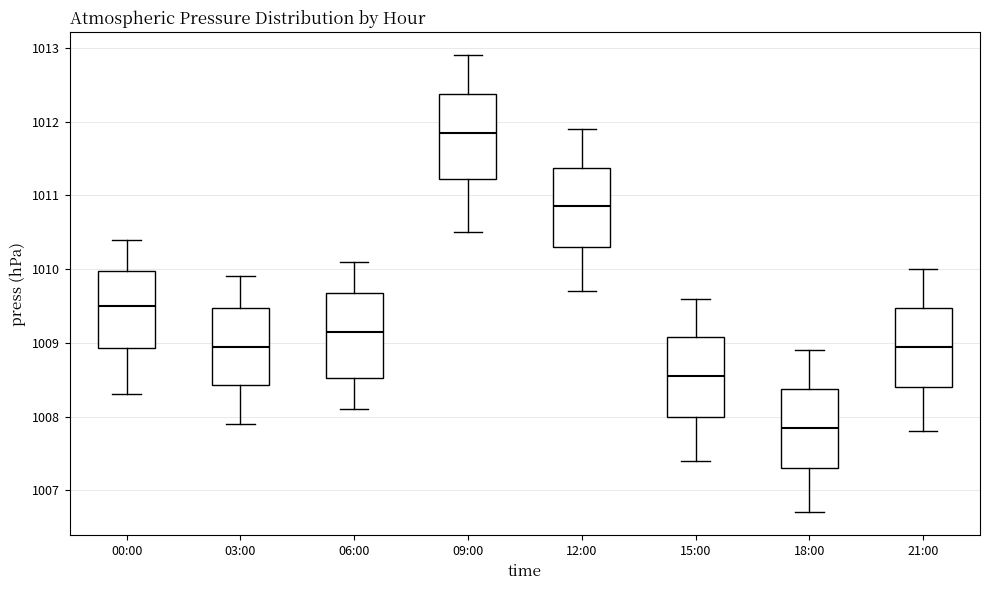

Reading left to right, transcribe this box plot: for each box, give where its median line is, the range the box spans, and where its two whiskers end, as read against the y-axis. The values are not printed on the chart, so give them approximately, as read against the axis.

00:00: median 1009.5, box 1008.9 to 1010.0, whiskers 1008.3 to 1010.4
03:00: median 1009.0, box 1008.4 to 1009.5, whiskers 1007.9 to 1009.9
06:00: median 1009.2, box 1008.5 to 1009.7, whiskers 1008.1 to 1010.1
09:00: median 1011.9, box 1011.2 to 1012.4, whiskers 1010.5 to 1012.9
12:00: median 1010.9, box 1010.3 to 1011.4, whiskers 1009.7 to 1011.9
15:00: median 1008.6, box 1008.0 to 1009.1, whiskers 1007.4 to 1009.6
18:00: median 1007.9, box 1007.3 to 1008.4, whiskers 1006.7 to 1008.9
21:00: median 1009.0, box 1008.4 to 1009.5, whiskers 1007.8 to 1010.0